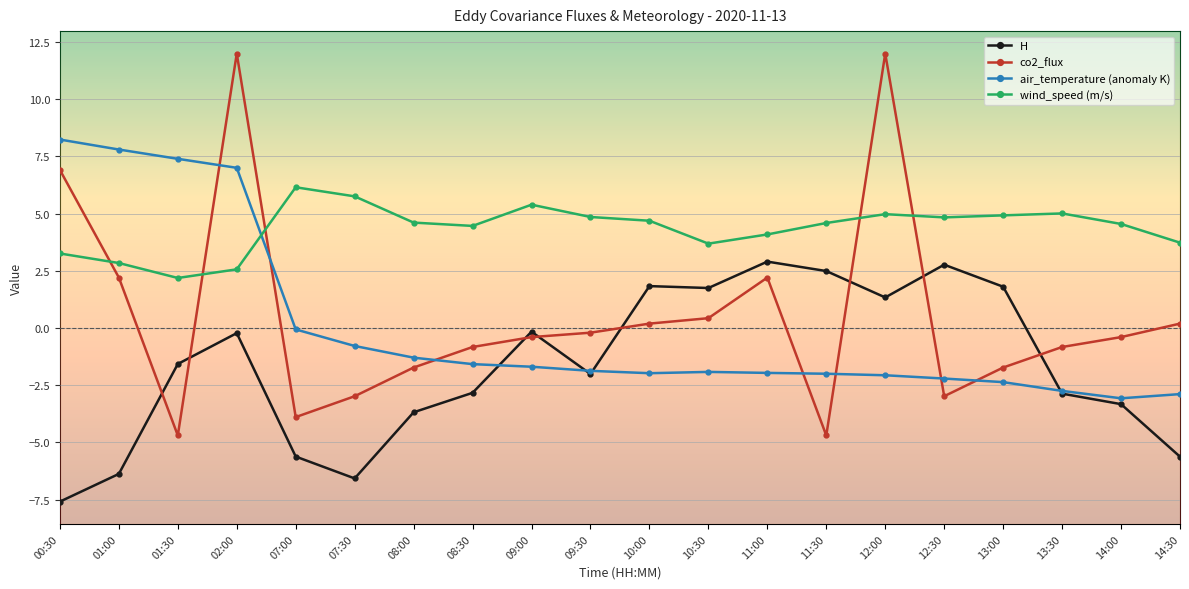

What is the label of the 17th point from the left?

13:00